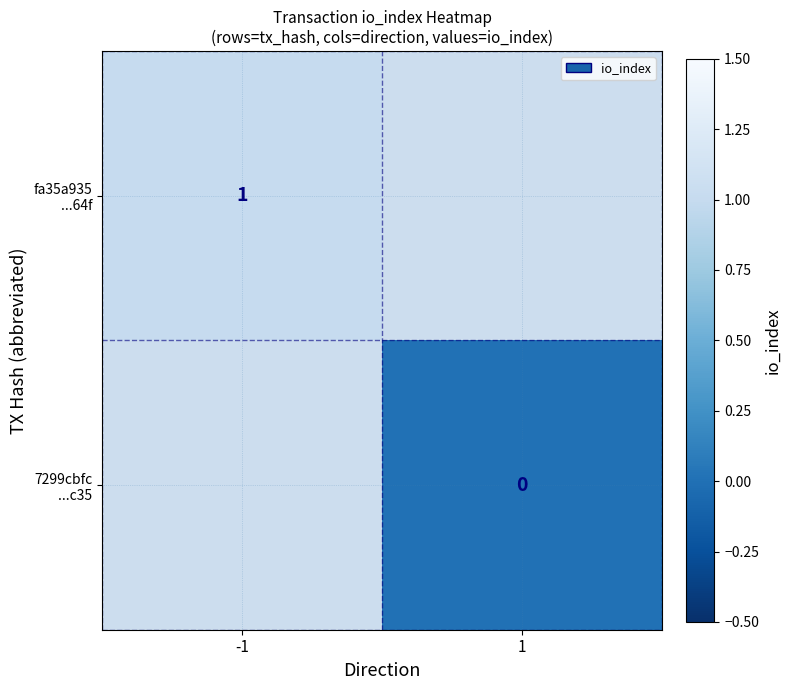

At how many categories does at least one series exceed 0?

1